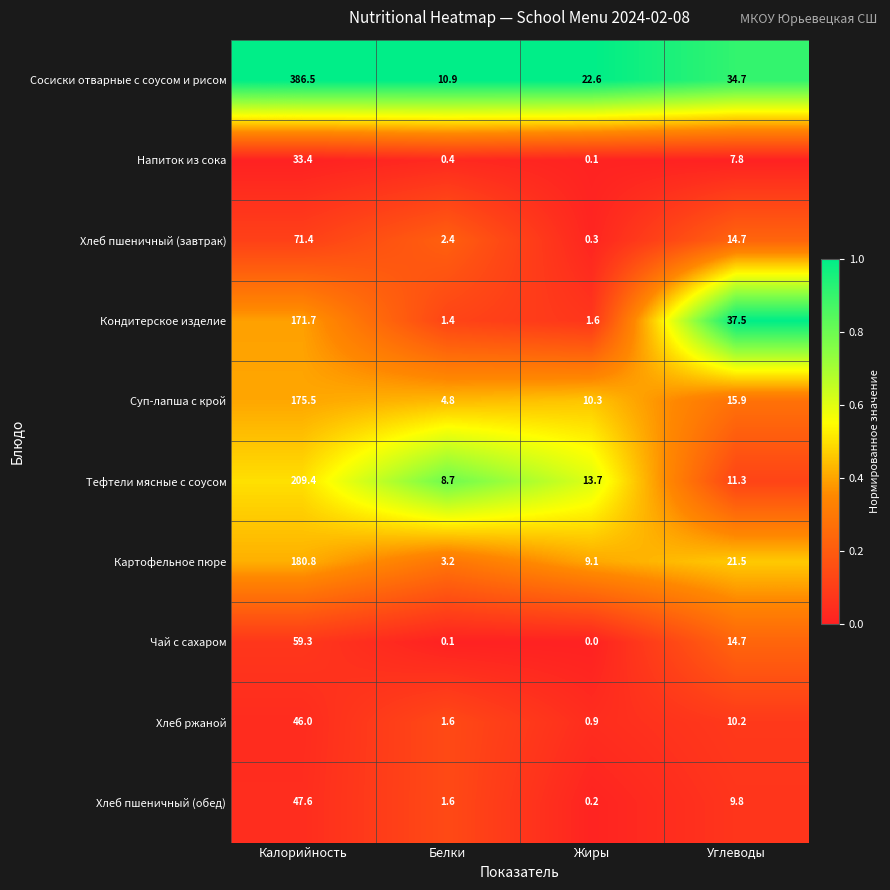

What is the difference between the second highest and second lowest values in the Картофельное пюре series?

12.4